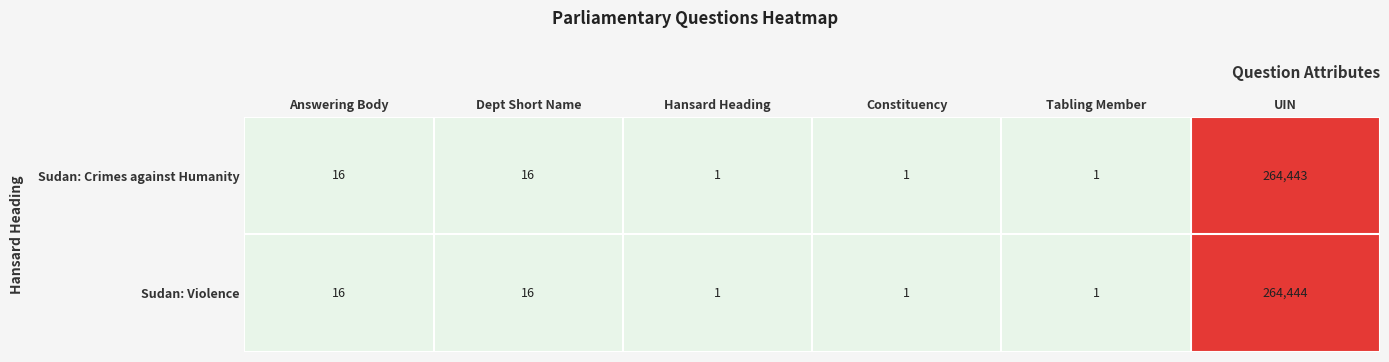

Rank the series by their average value, from lowest to highest.

Sudan: Crimes against Humanity, Sudan: Violence